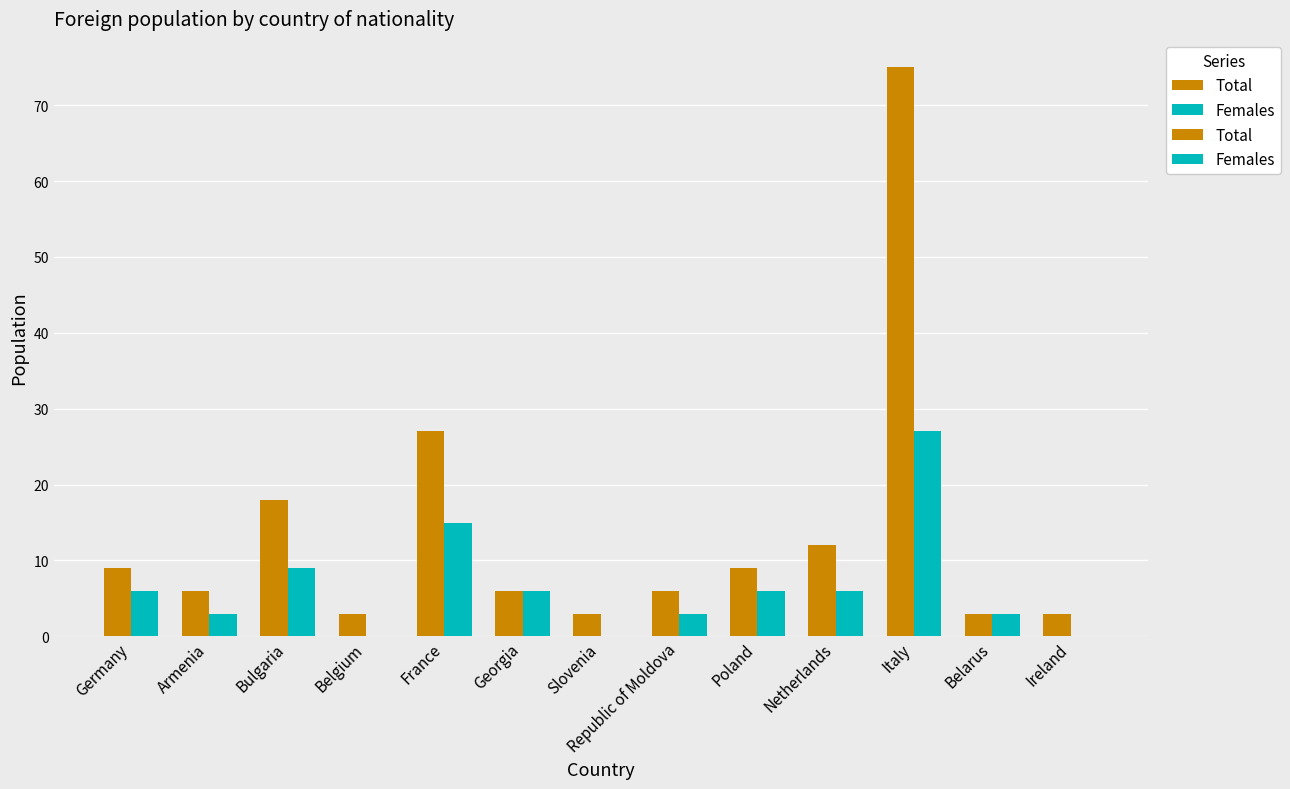

What is the label of the 11th bar from the right?

Bulgaria